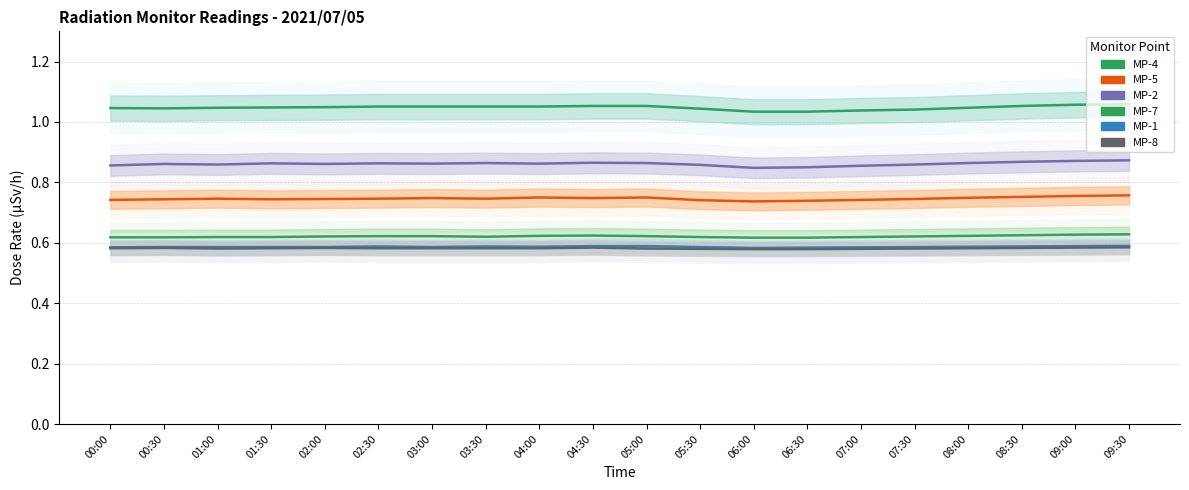

True or false: MP-7 and MP-2 intersect in this chart.

False